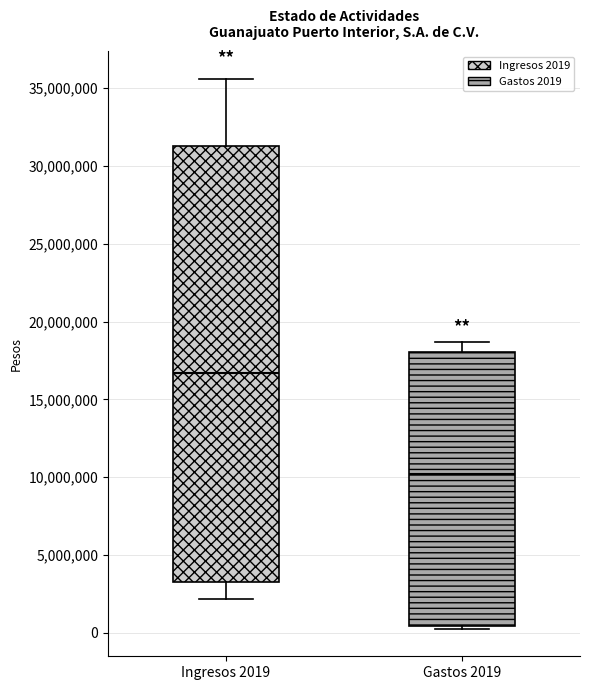

Which box's median line is the highest?

Ingresos 2019